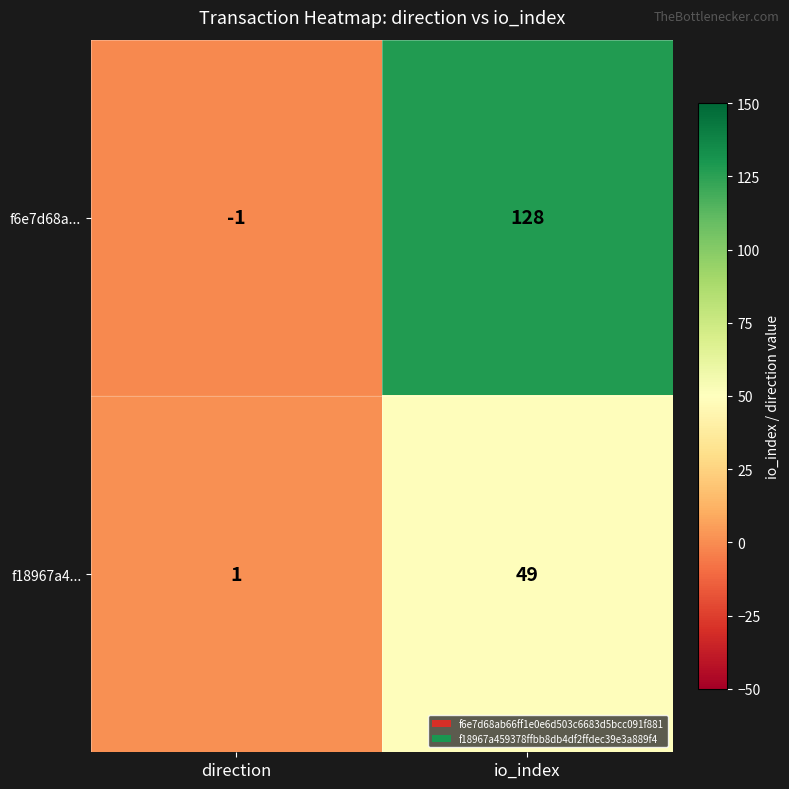

Between direction and io_index, which series saw the biggest shift?

f6e7d68a...